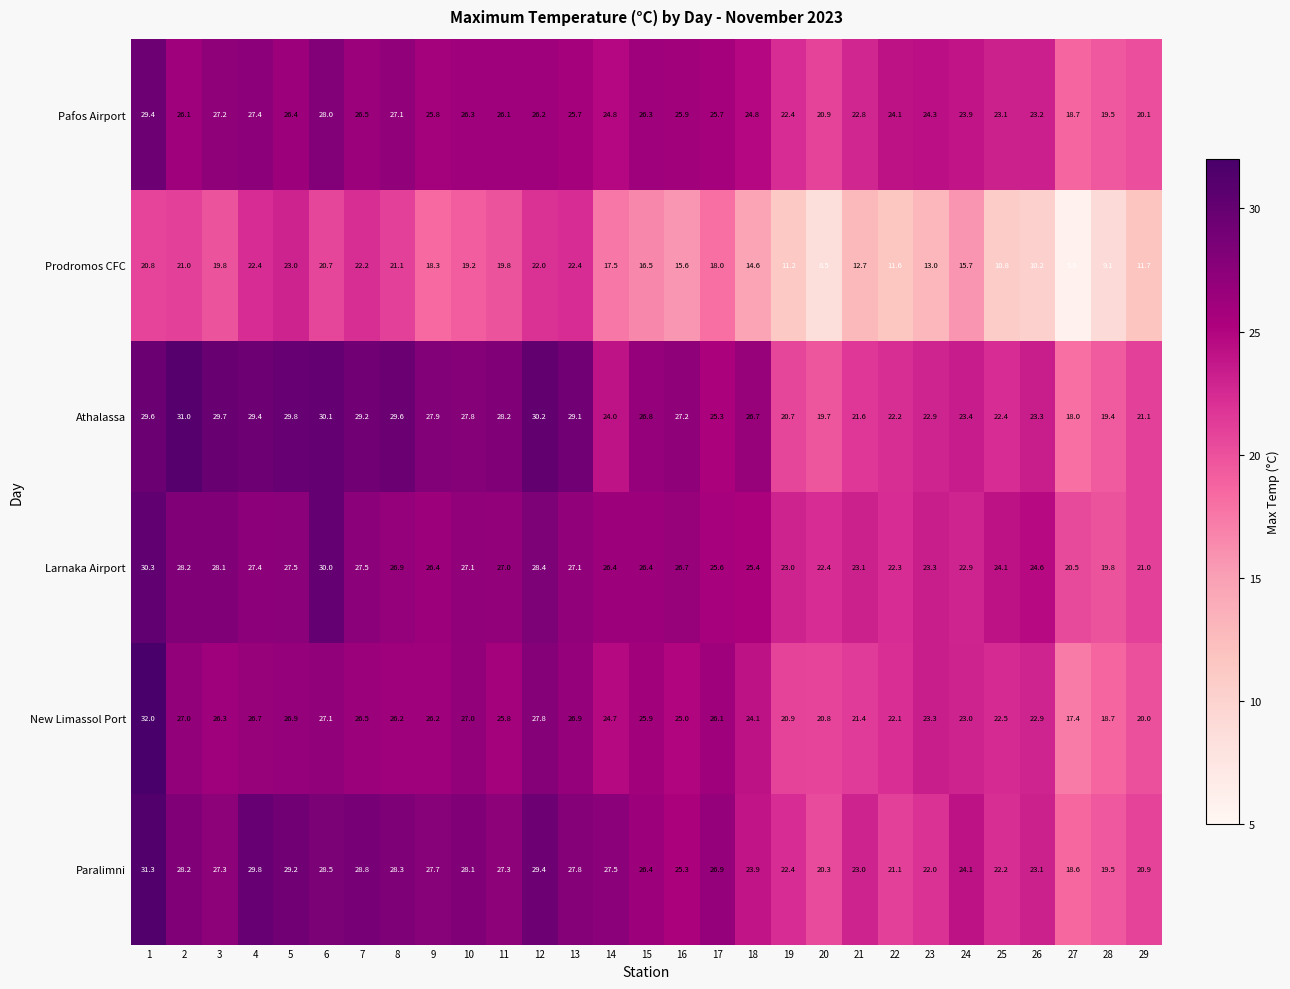

Is it true that Pafos Airport equals 39.1 at 22?

False